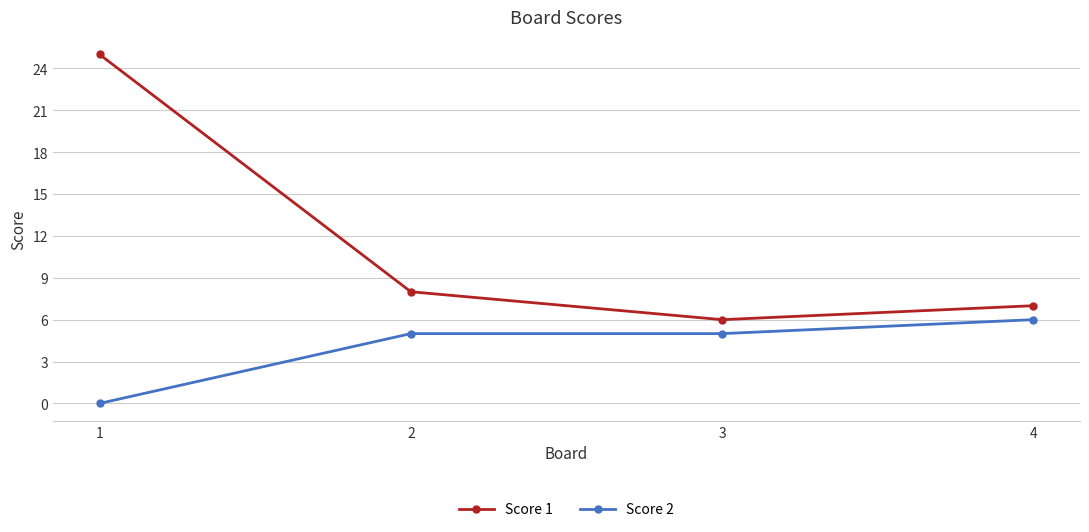

At which label does Score 1 first exceed 8?

1